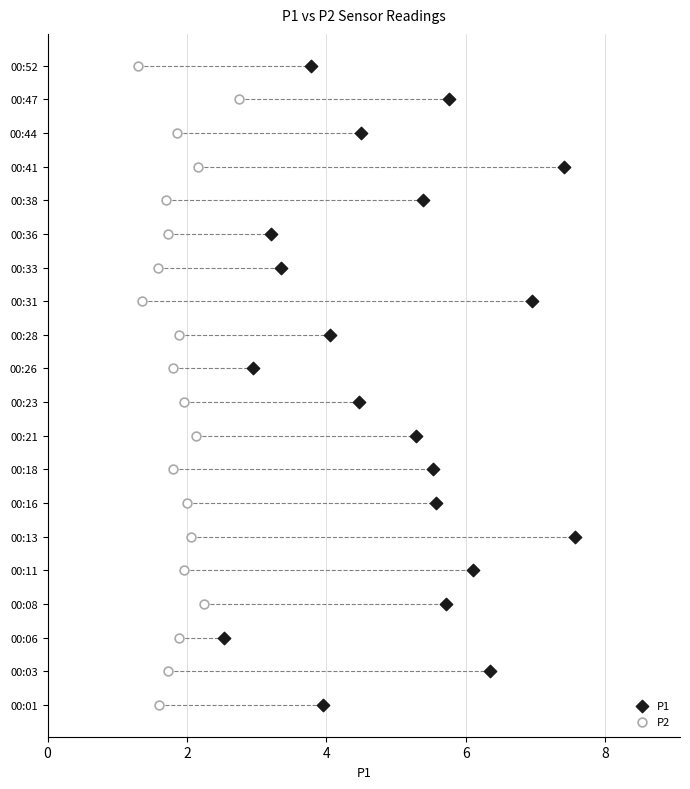

What are all the series names shown in the legend?

P1, P2